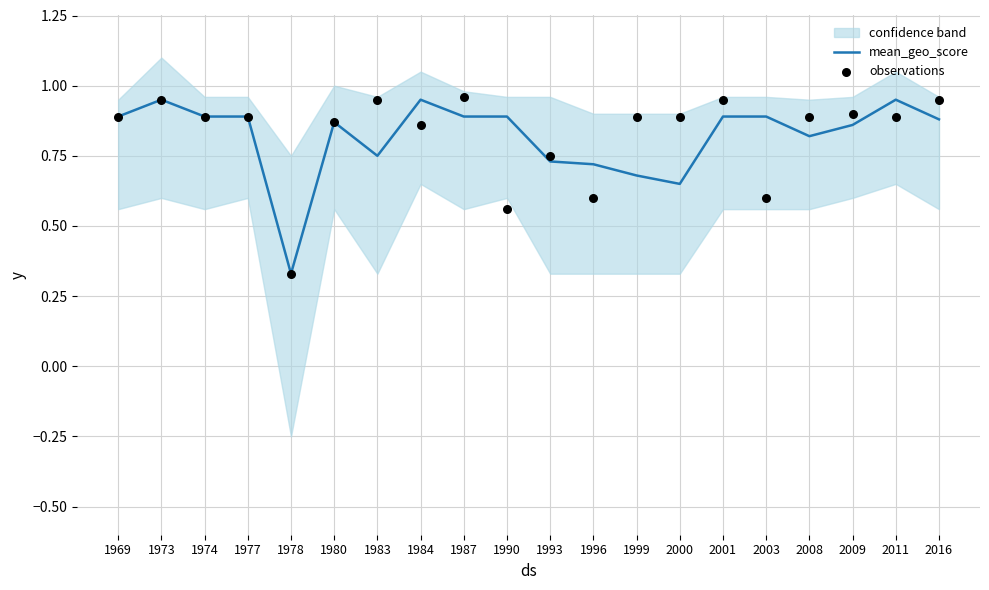

Which series has the largest total across all categories?

observations